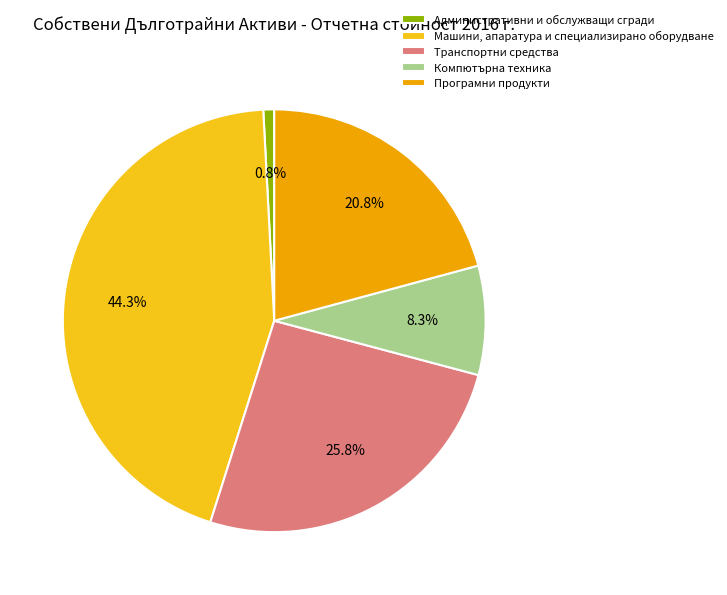

Is the sum of Транспортни средства and Административни и обслужващи сгради greater than half?

No